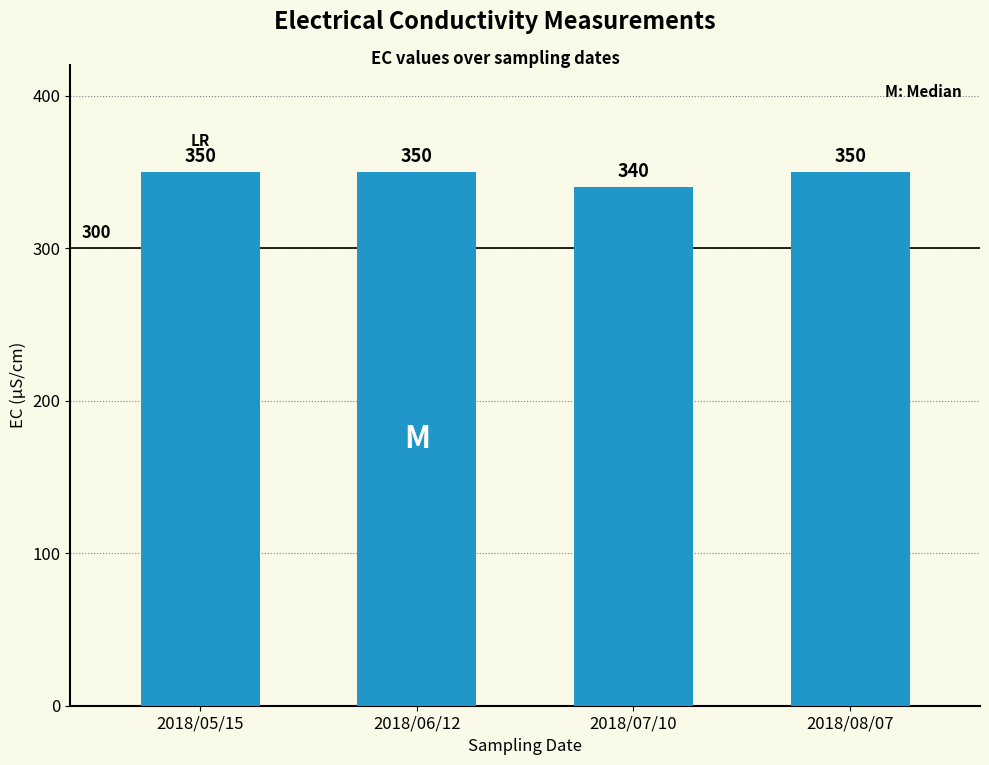

What is the smallest value displayed?

340